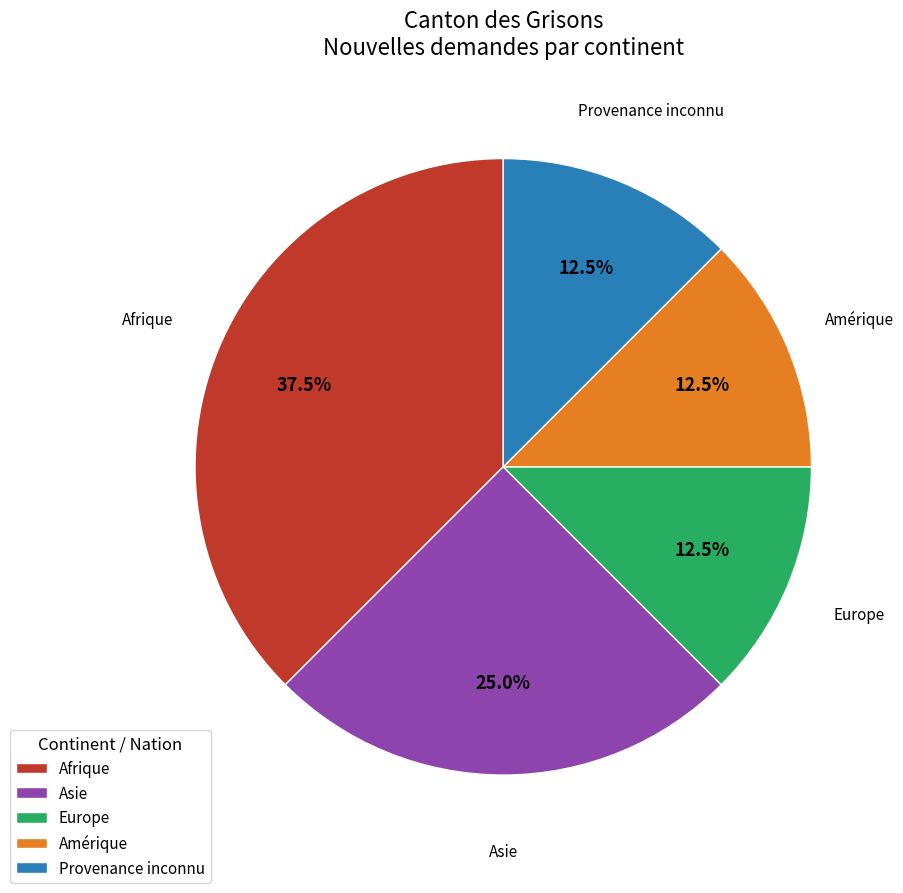

What is the ratio of the value at Amérique to the value at Asie?

0.5